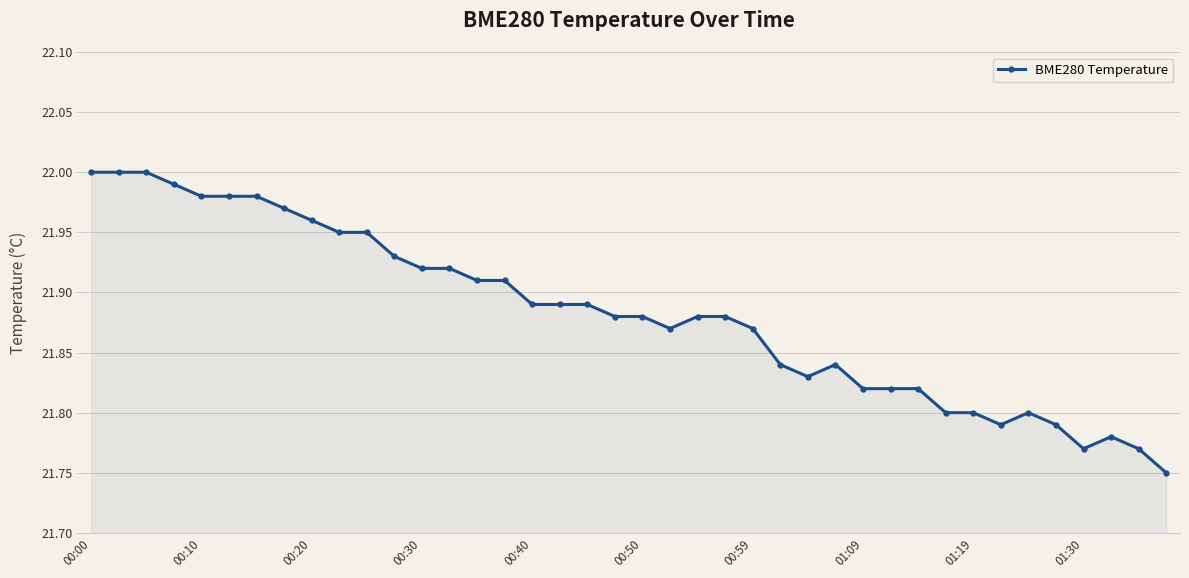

What is the sum of all values?

875.3